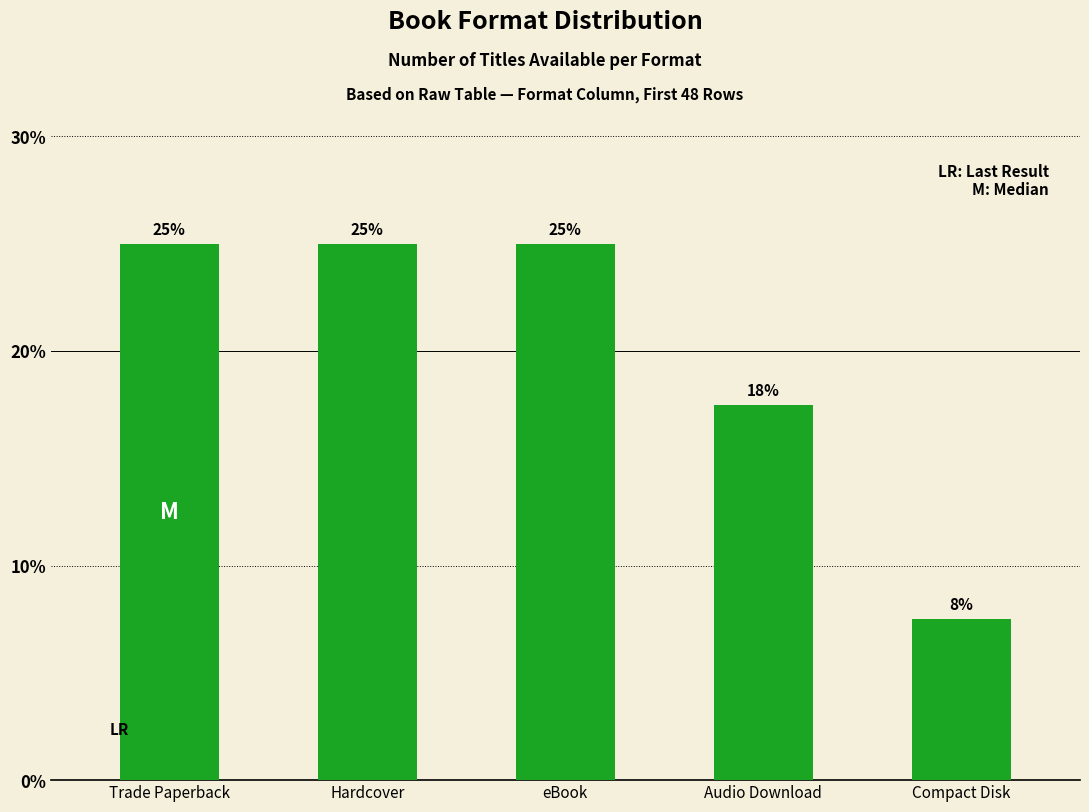

What is the ratio of the value at eBook to the value at Compact Disk?

3.3